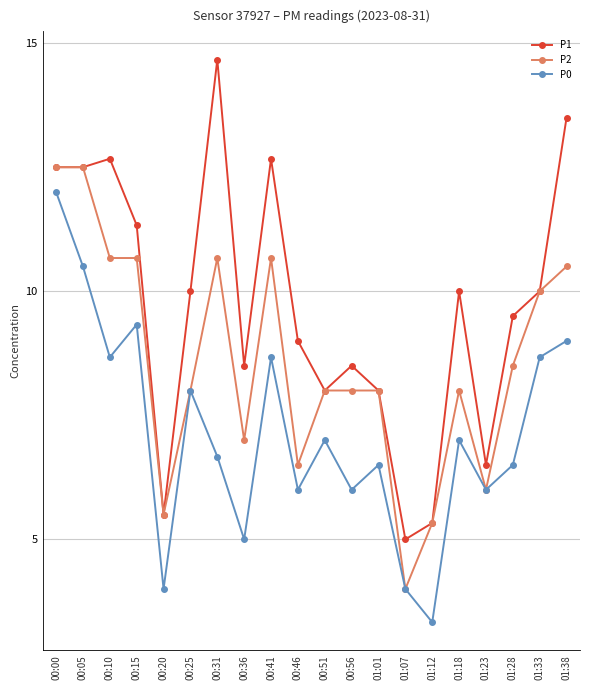

Read the P1 value at 00:36.

8.5